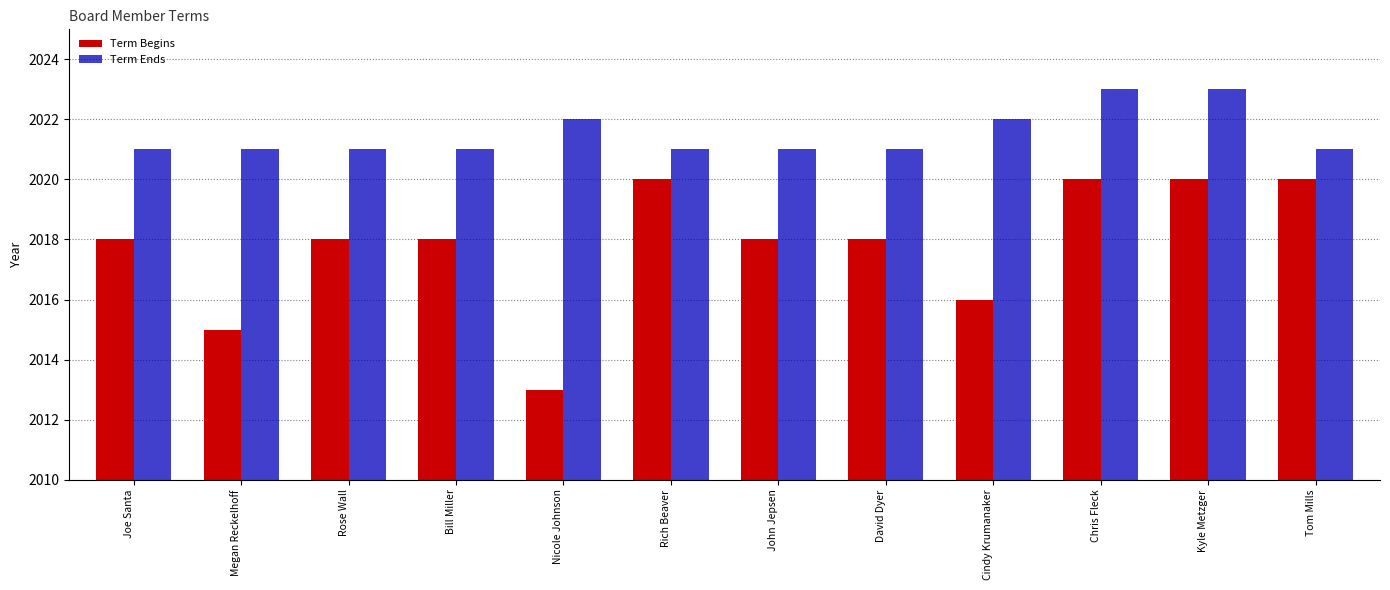

How many Term Ends values are between 2021 and 2022?

10